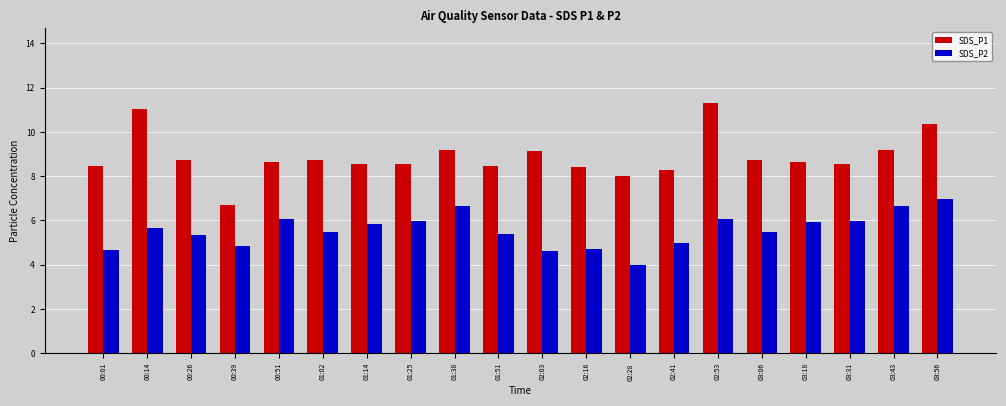

What is the label of the 2nd bar from the right?

03:43